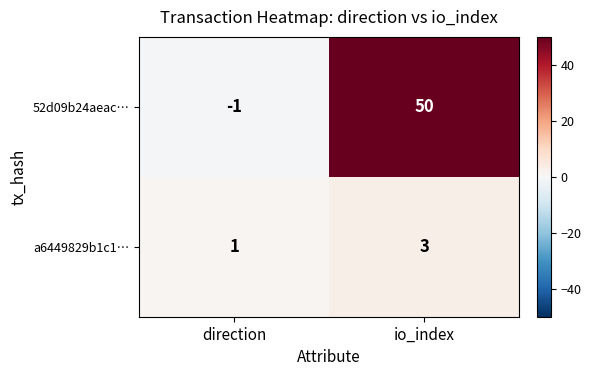

What is the total value across all series at io_index?

53